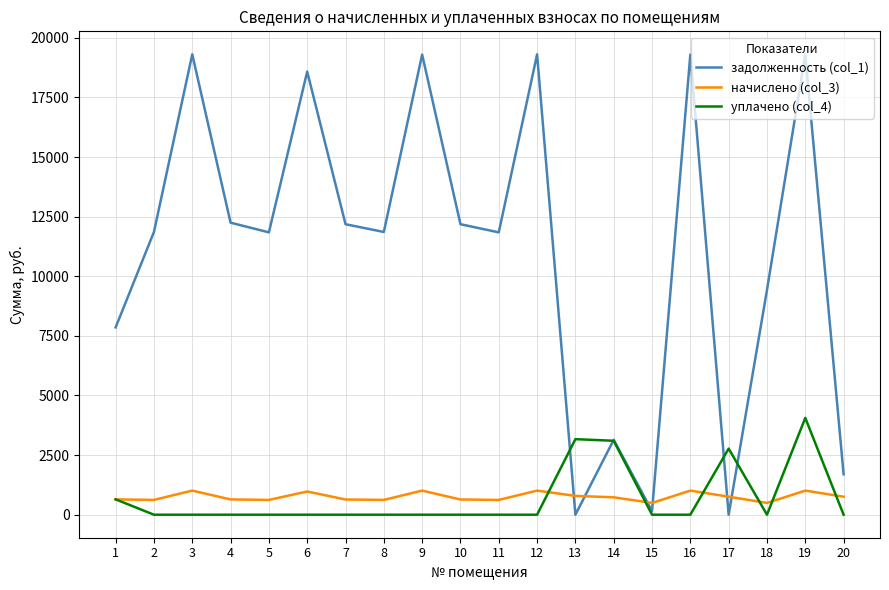

Where is the first local minimum for задолженность (col_1)?

5